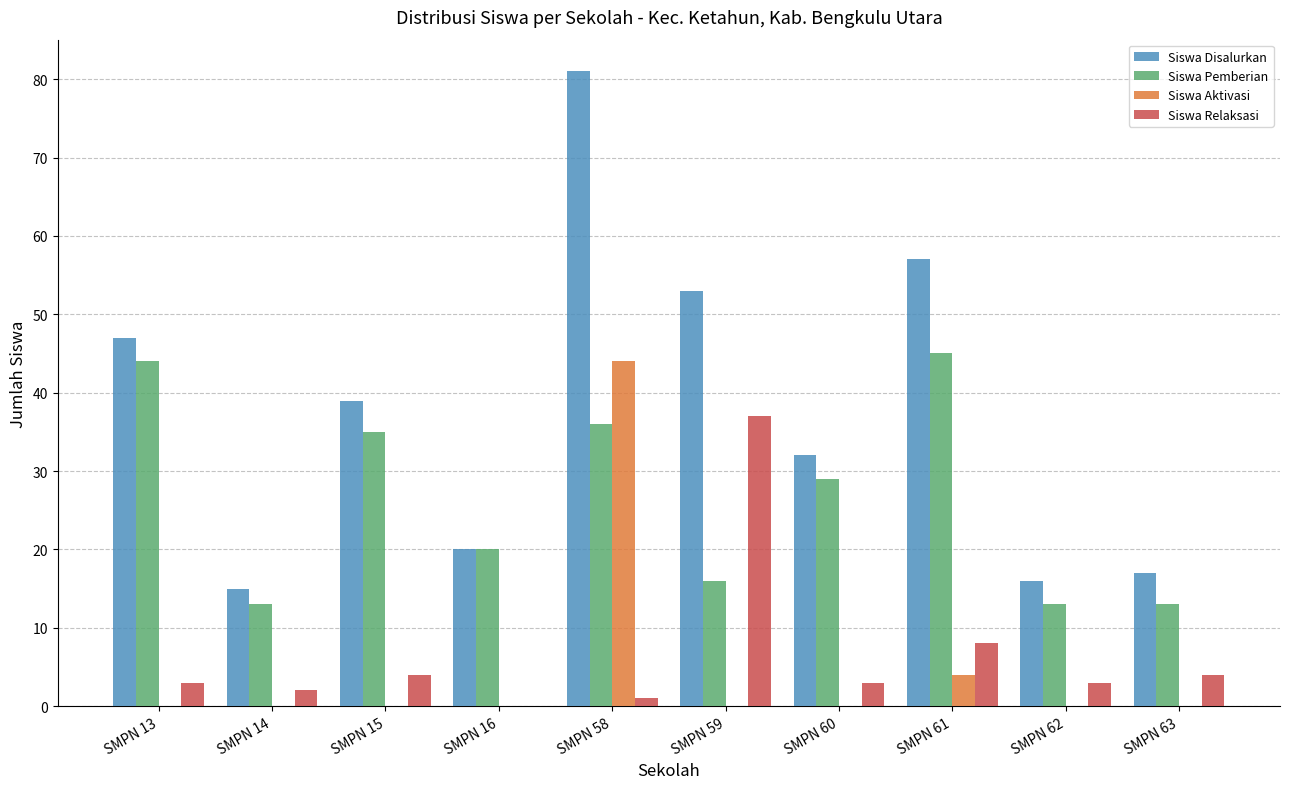

What is the maximum value for Siswa Pemberian?

45